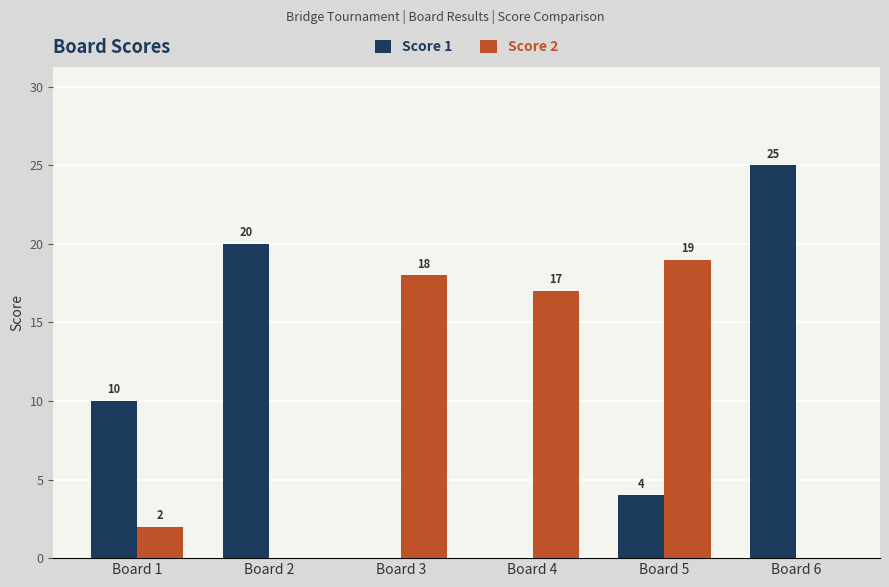

True or false: Score 2 has a value of 0 at Board 2.

True